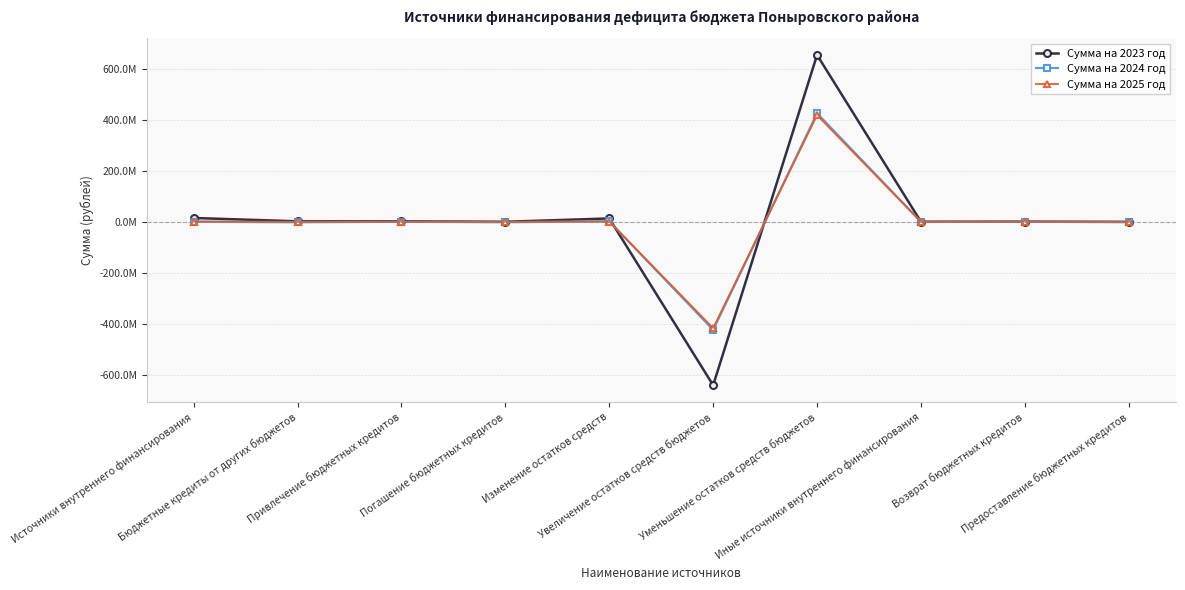

What are all the series names shown in the legend?

Сумма на 2023 год, Сумма на 2024 год, Сумма на 2025 год